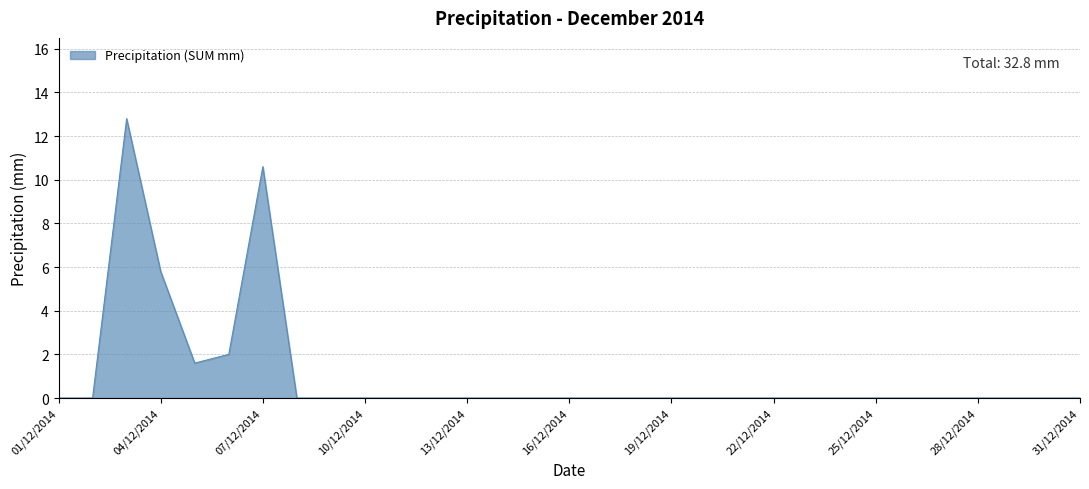

What is the maximum value shown in the chart?

12.8